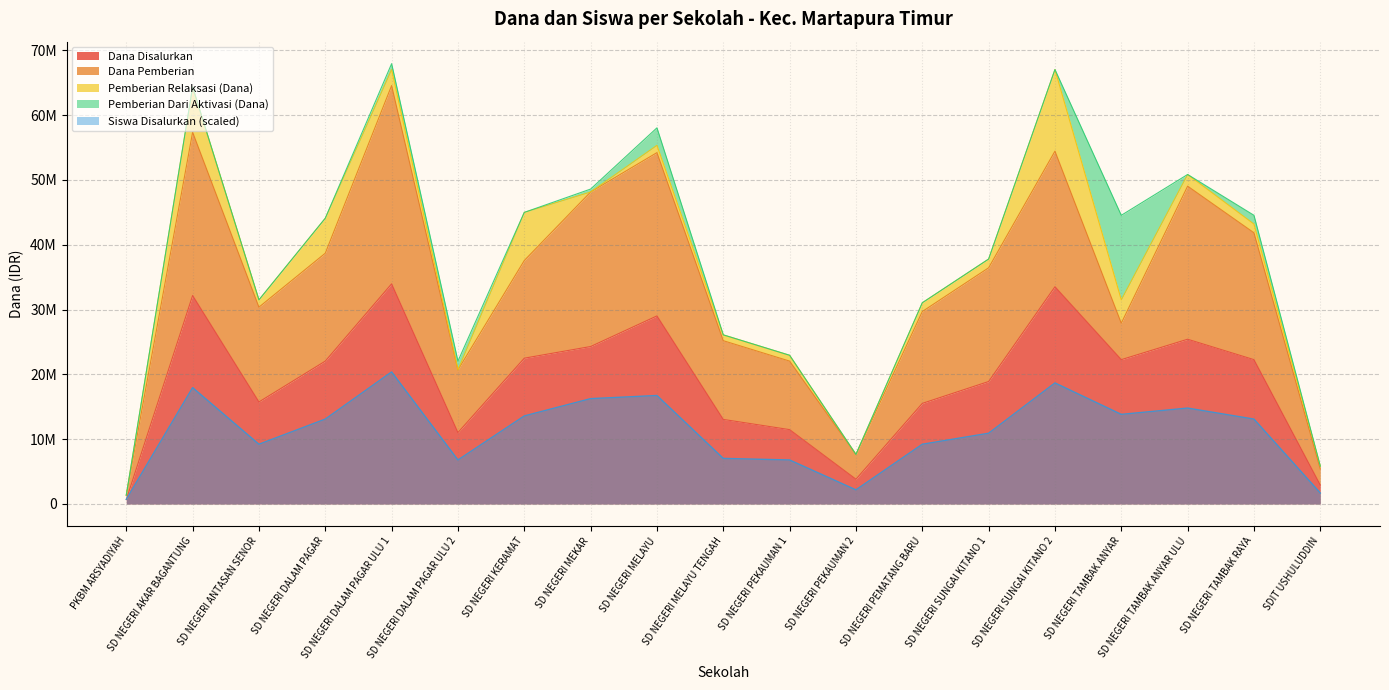

How many data points does each series have?

19